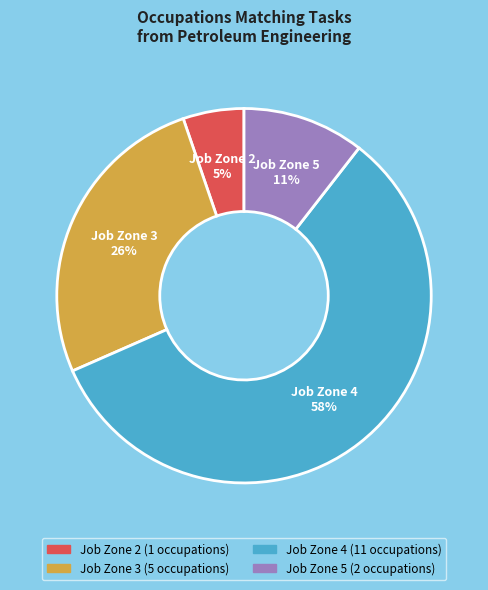

Does any single category account for the majority?

Yes